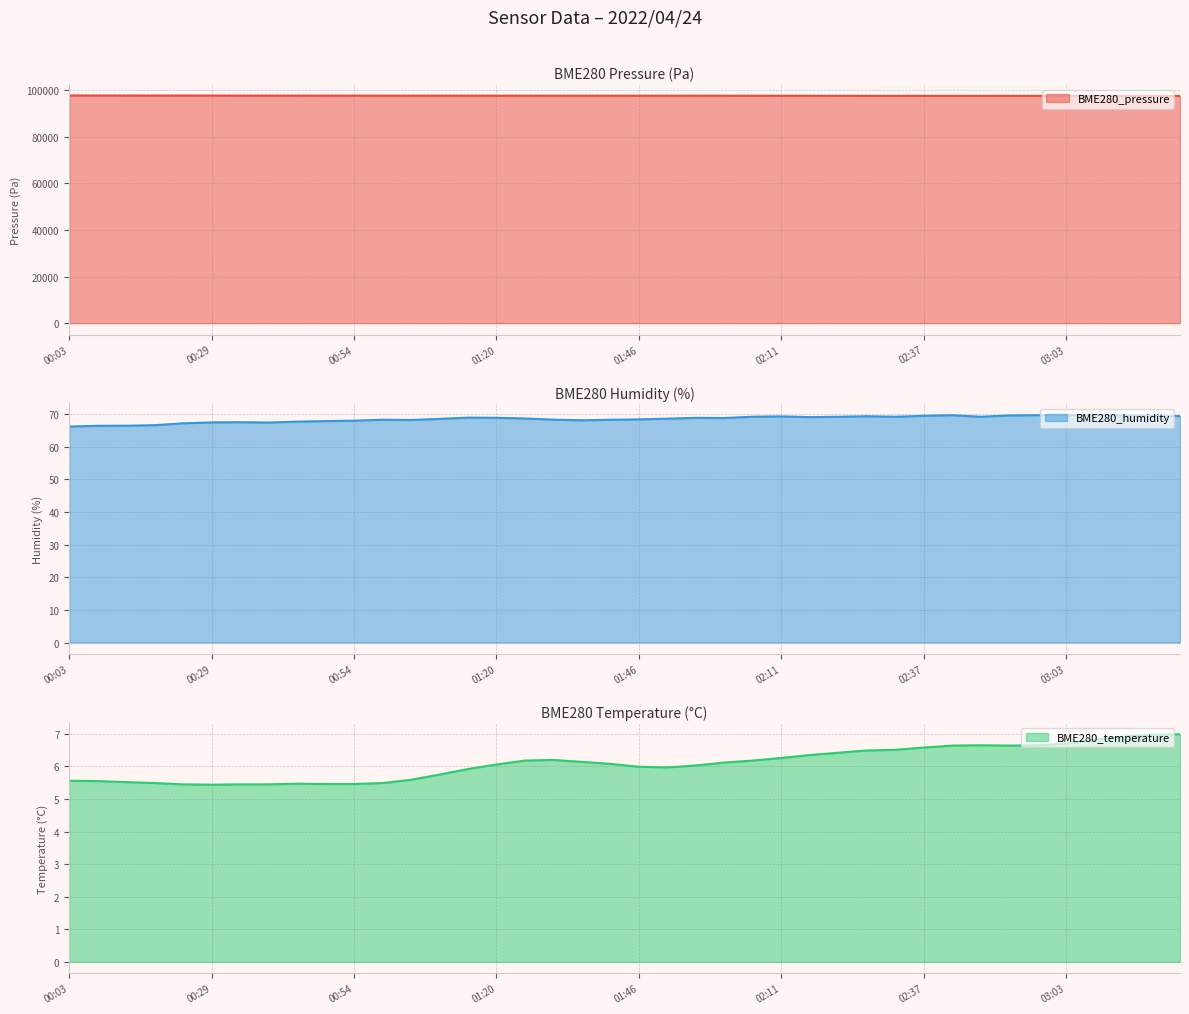

At 01:41, list the series in order from smallest to largest.

BME280_temperature, BME280_humidity, BME280_pressure